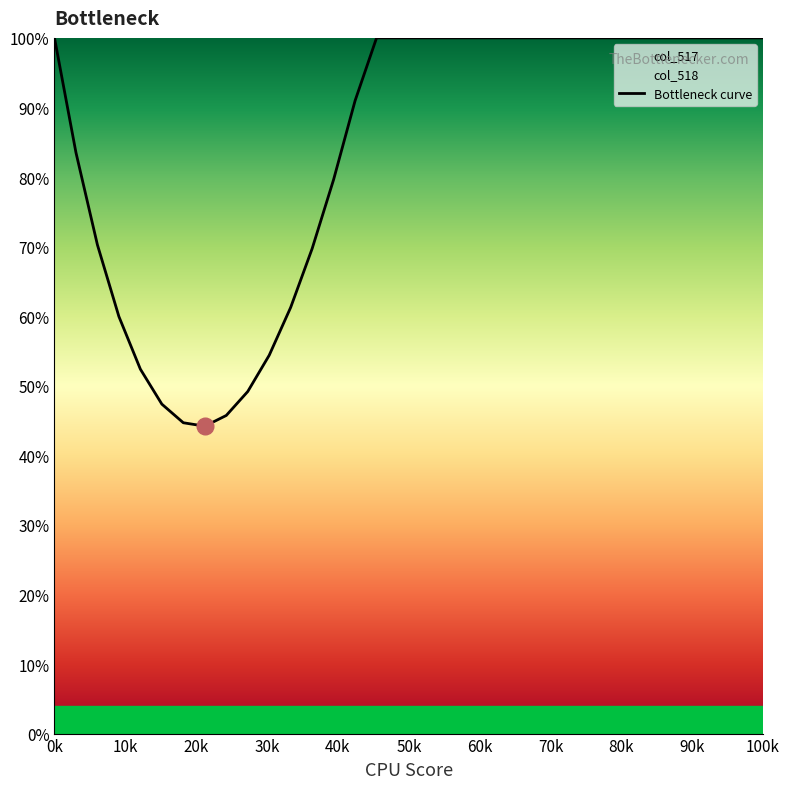

What is the maximum value for Bottleneck curve?

100.0